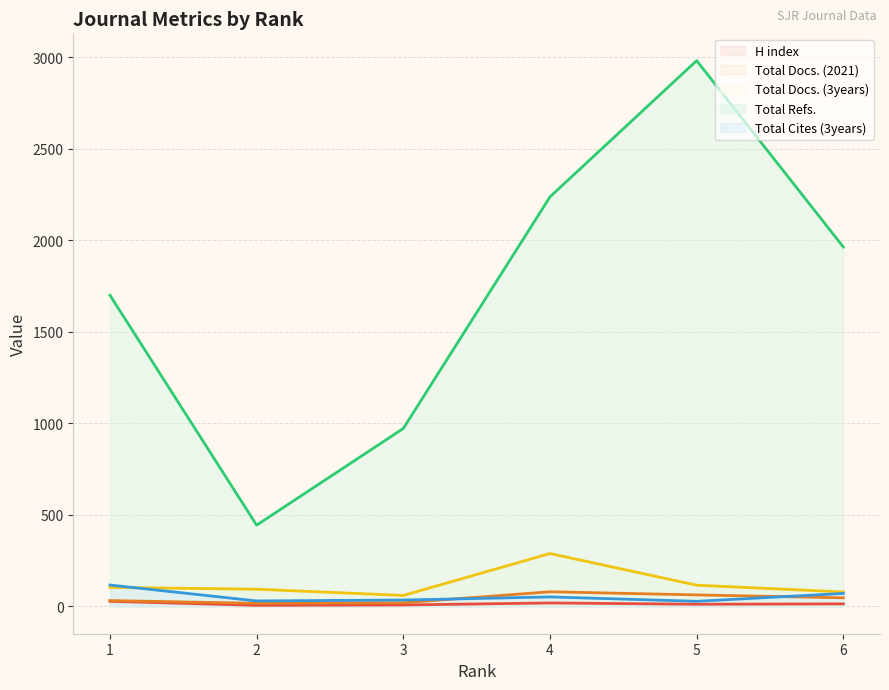

What is the maximum value shown in the chart?

2981